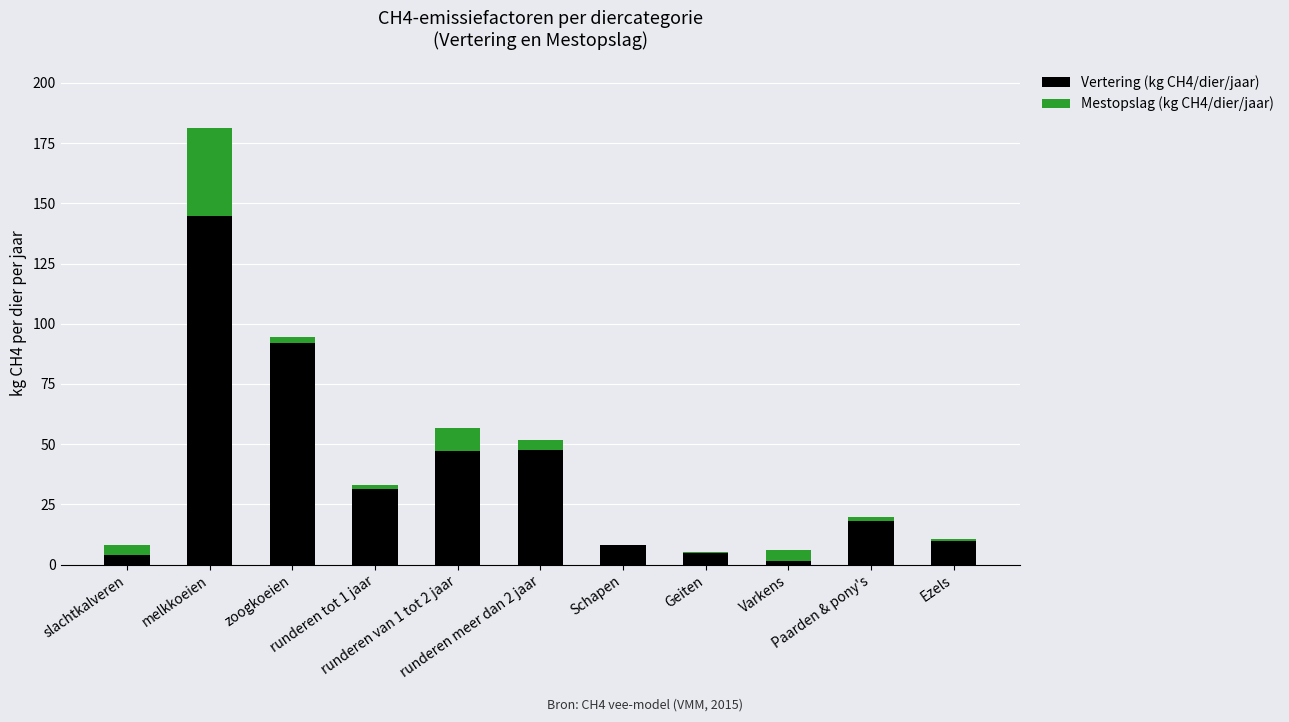

Are the bars horizontal?

No